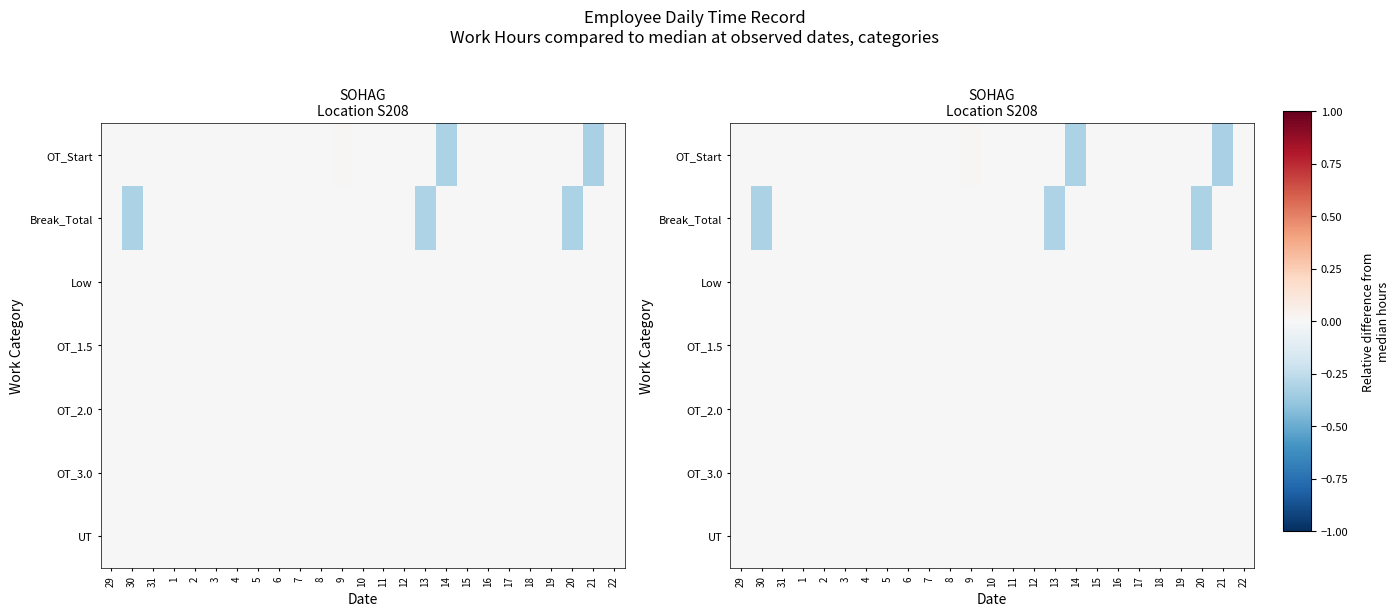

At how many categories does at least one series exceed 0?

6